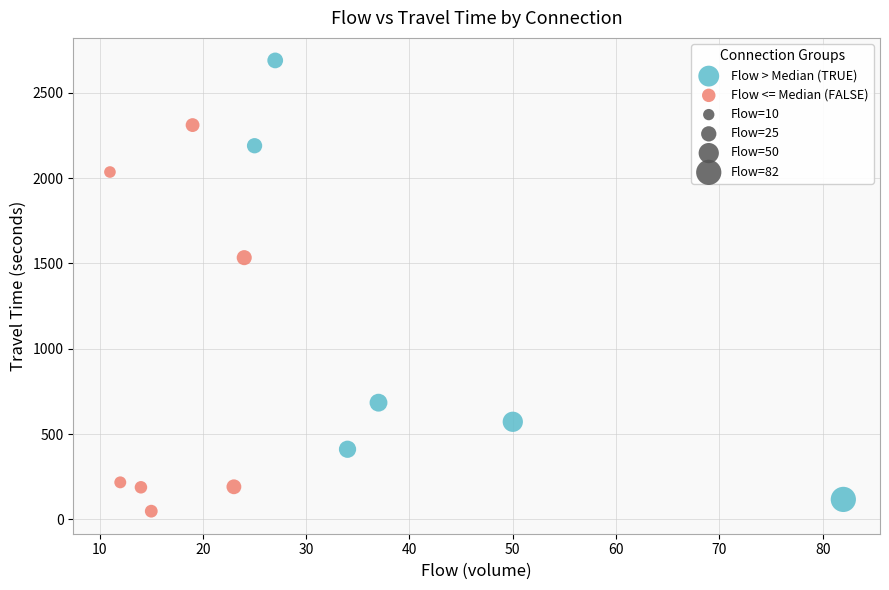

Which series has the largest Y range (max minus min)?

Flow > Median (TRUE)